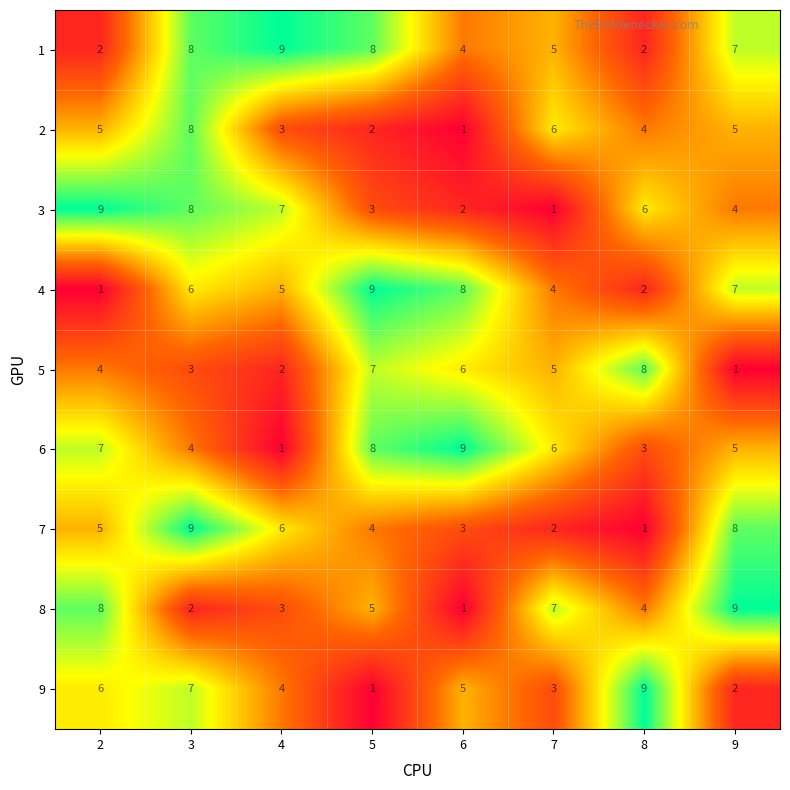

True or false: 7 has a value of 2 at 7.

True